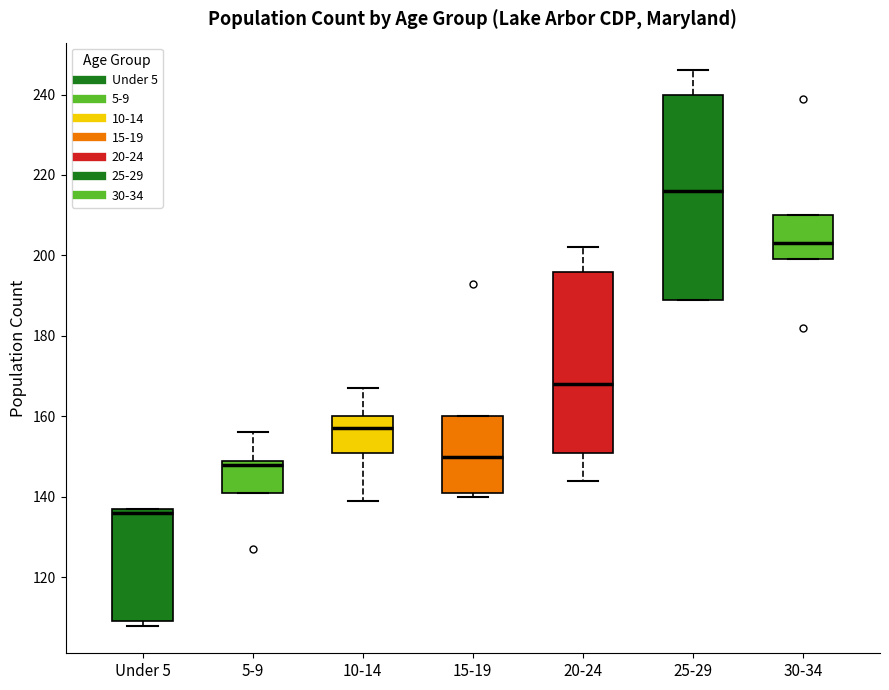

Where does the median line of the box for 25-29 sit on the y-axis? The values are not printed on the chart, so give them approximately, as read against the axis.

216